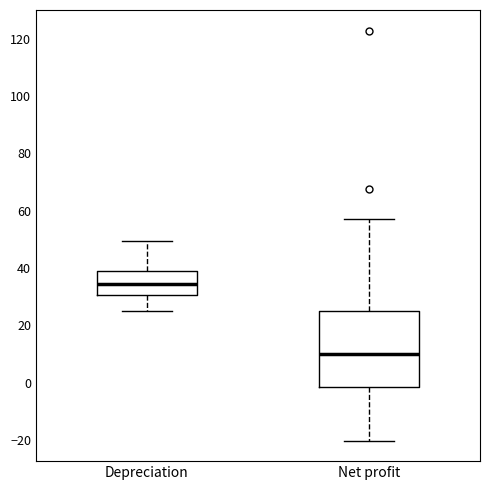

Reading left to right, transcribe this box plot: for each box, give where its median line is, the range the box spans, and where its two whiskers end, as read against the y-axis. The values are not printed on the chart, so give them approximately, as read against the axis.

Depreciation: median 34, box 30 to 40, whiskers 26 to 50
Net profit: median 10, box -2 to 26, whiskers -20 to 58